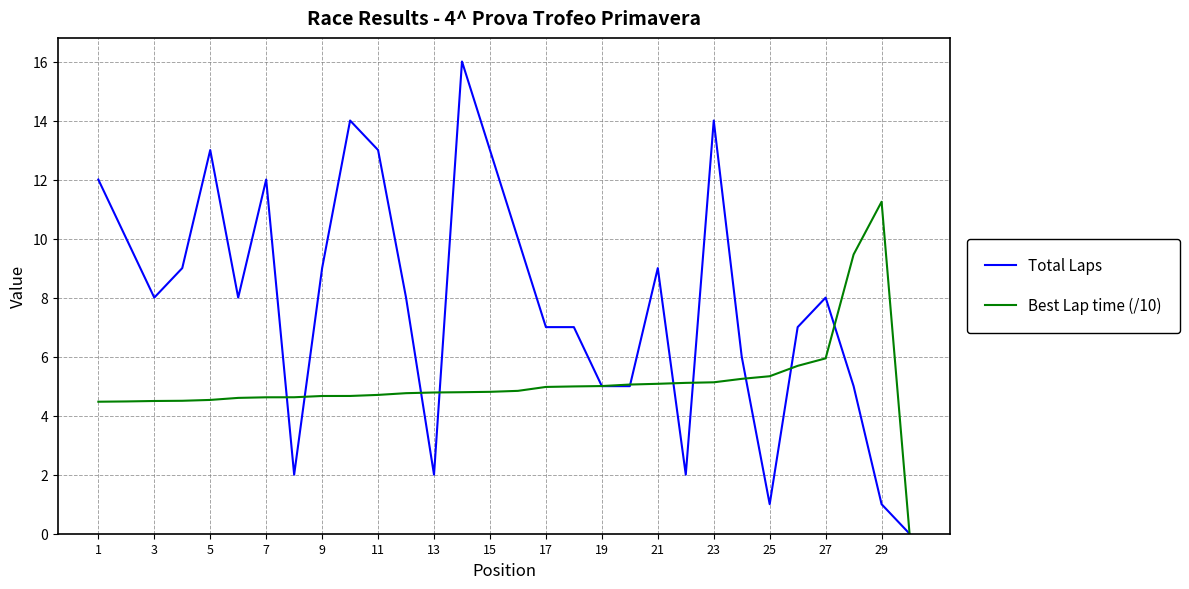

Rank the series by their average value, from highest to lowest.

Total Laps, Best Lap time (/10)